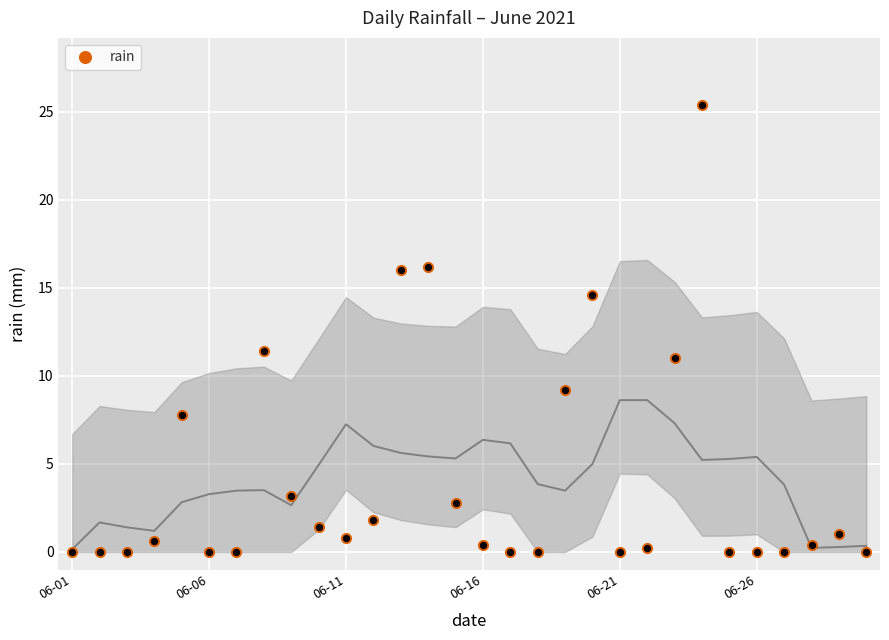

True or false: rain has more than 2 points higher than both neighbors.

True